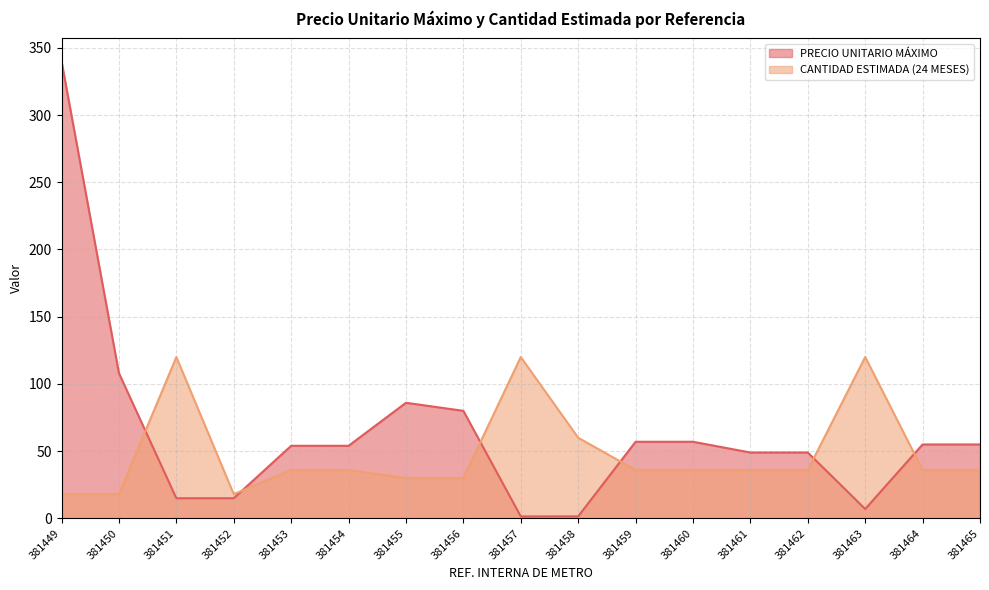

List the labels in order of PRECIO UNITARIO MÁXIMO value, smallest first.

381457, 381458, 381463, 381451, 381452, 381461, 381462, 381453, 381454, 381464, 381465, 381459, 381460, 381456, 381455, 381450, 381449